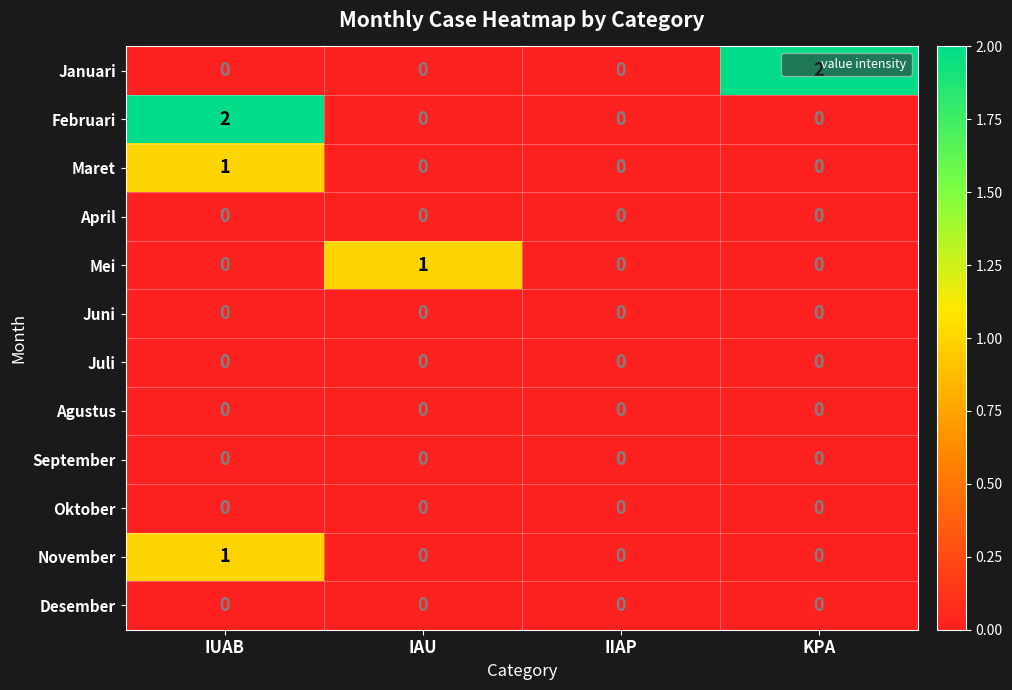

What is the greatest value displayed?

2